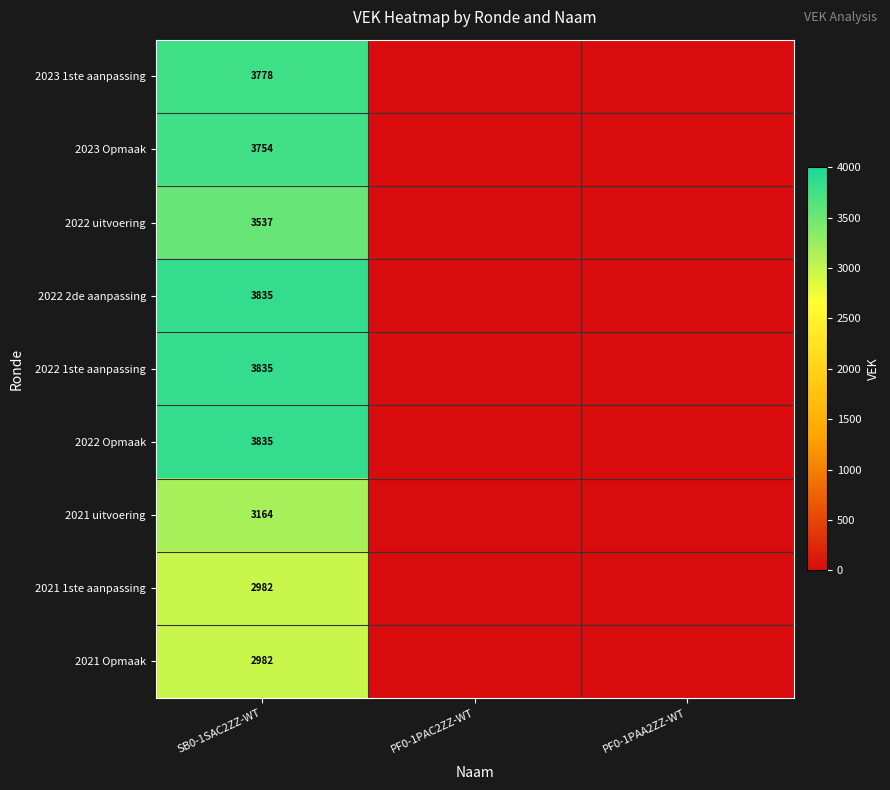

The 2022 Opmaak series shows 3835 at SB0-1SAC2ZZ-WT. True or false?

True